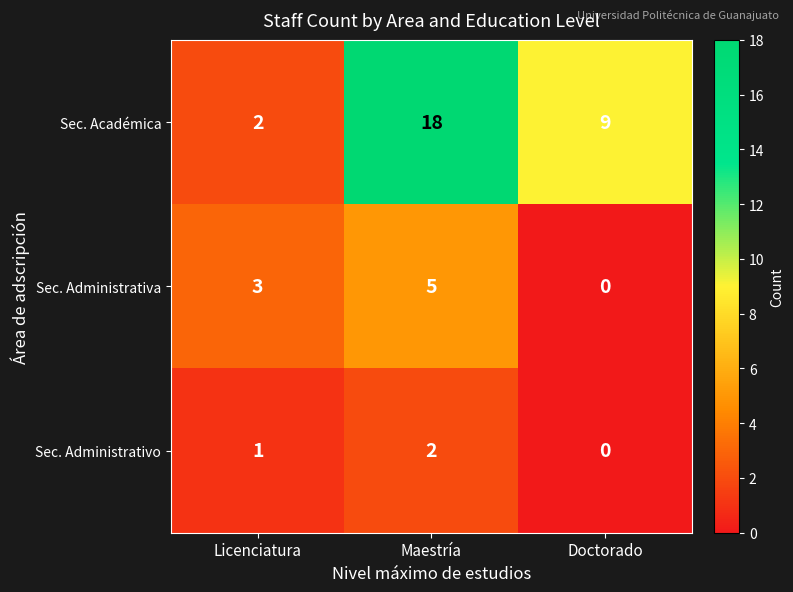

What is the greatest value displayed?

18